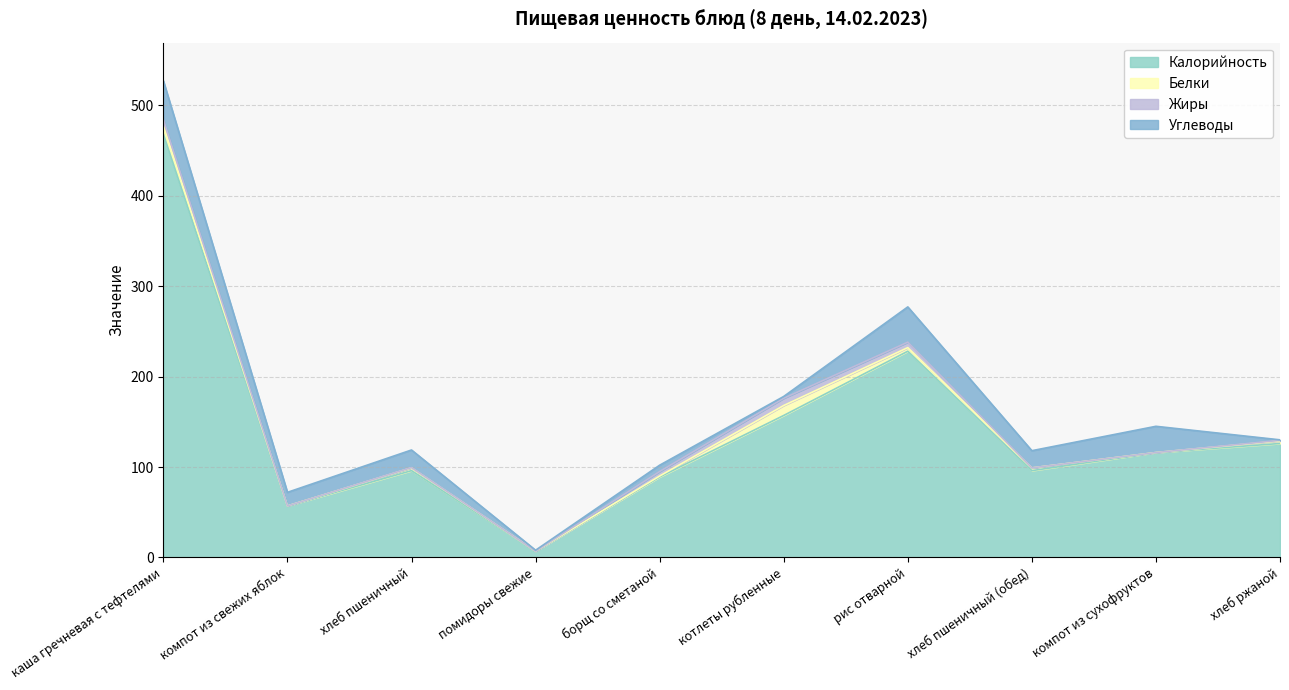

True or false: Белки and Жиры cross at least once.

True